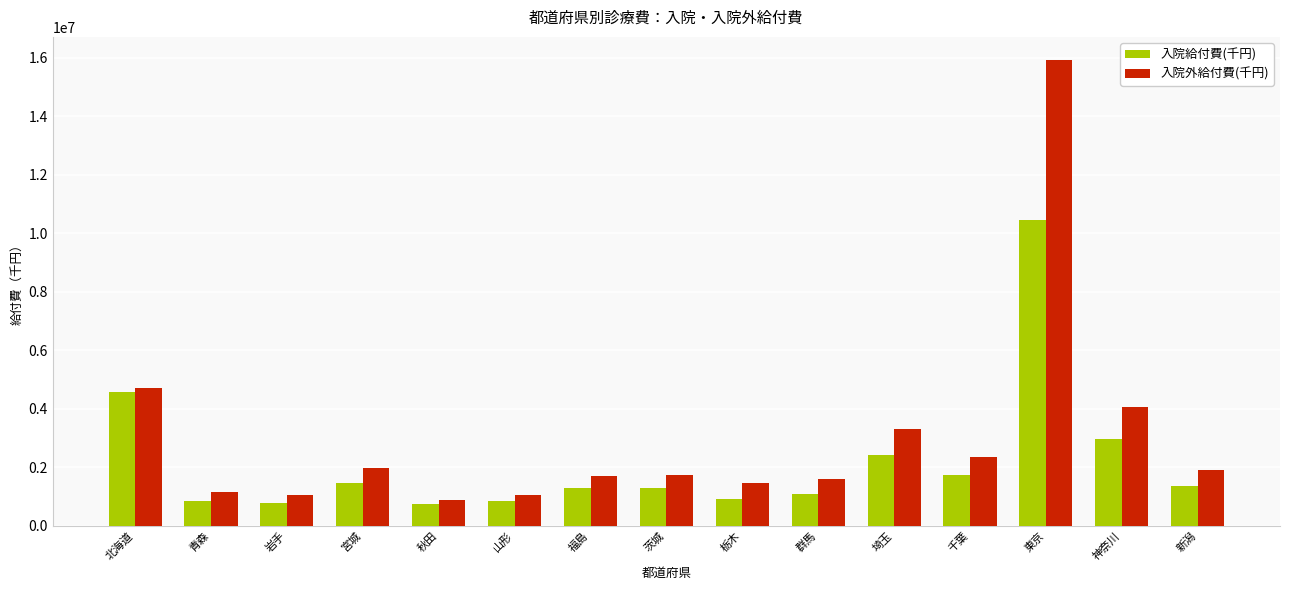

Where is 入院給付費(千円) nearest to the value 5594621?

北海道